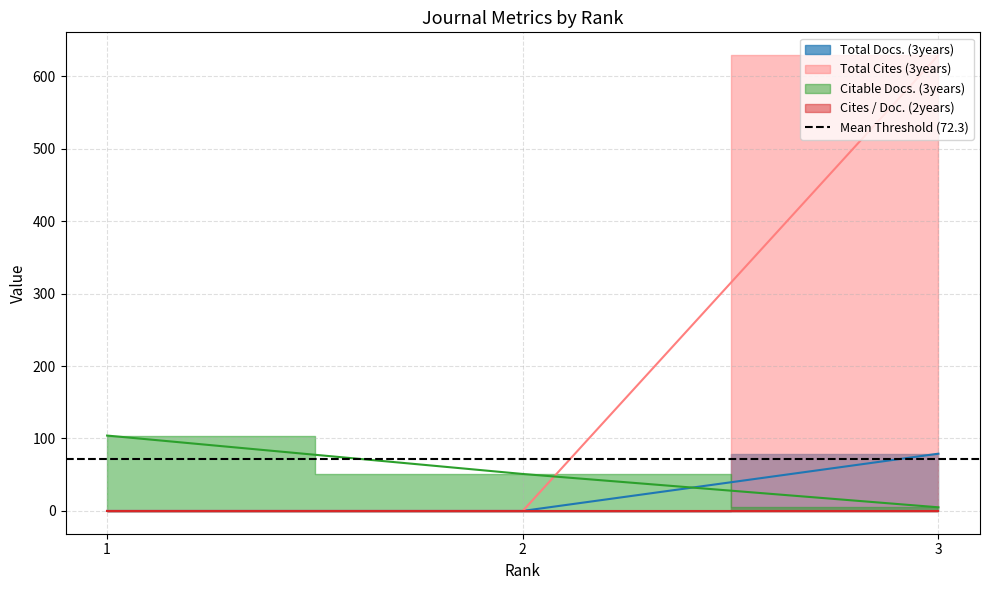

Is the value of Total Cites (3years) at 1 greater than the value of Total Docs. (3years) at 2?

No